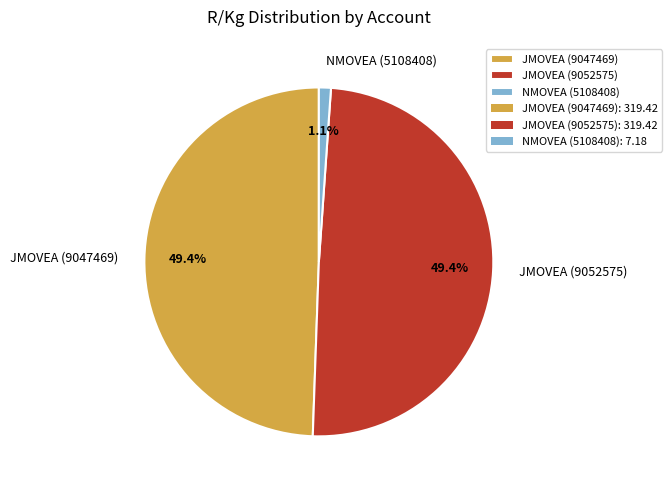

True or false: JMOVEA (9047469) accounts for 49% of the total.

True